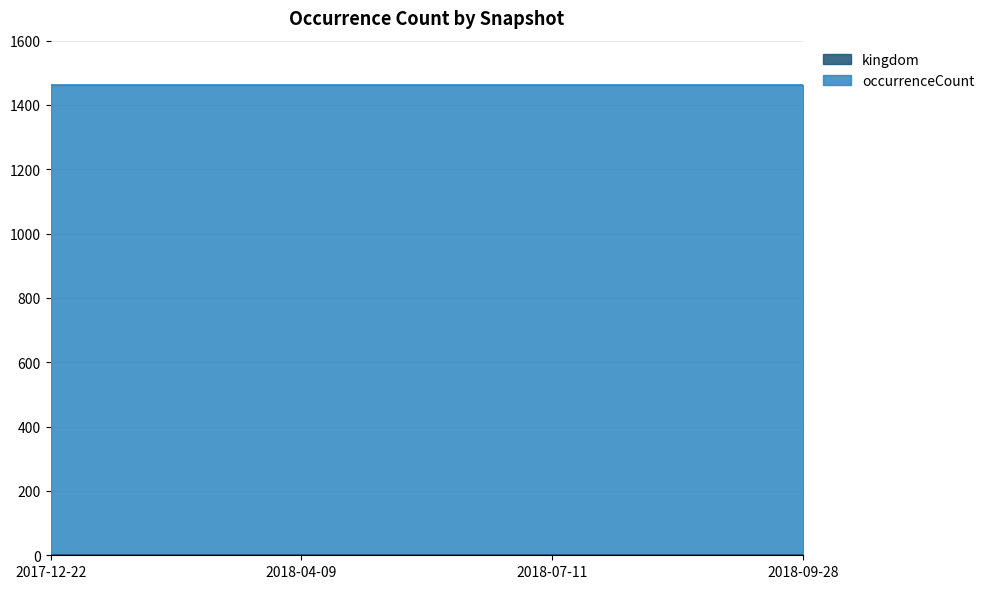

What is the value of the occurrenceCount point at the 4th from the left?

1460